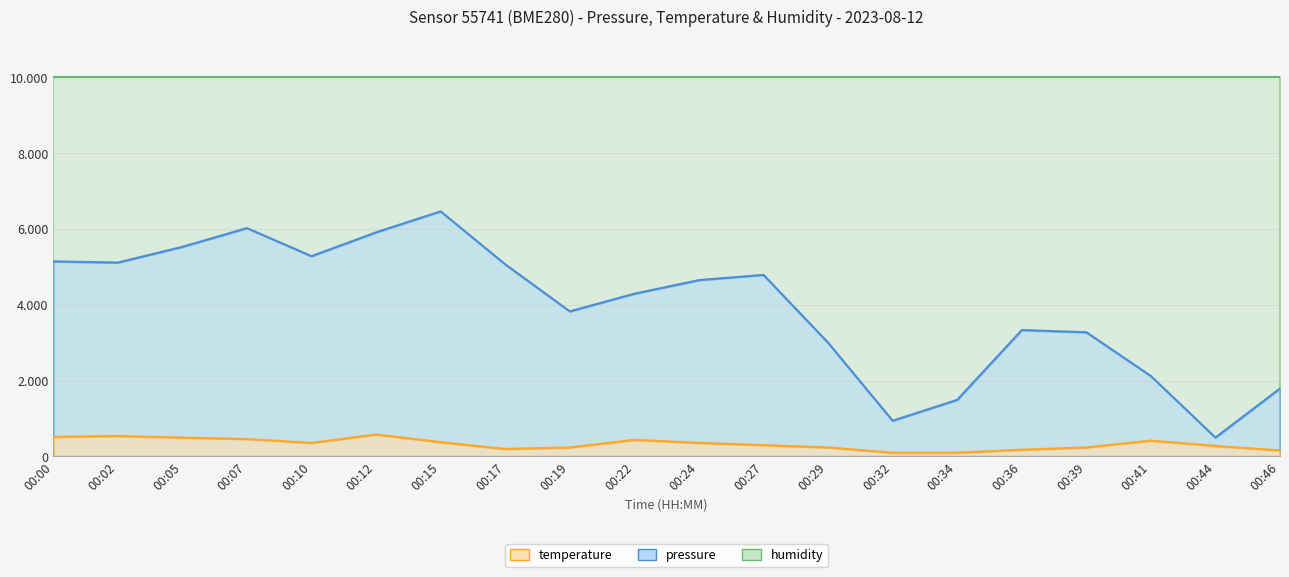

At which category is the sum across all series the highest?

00:15